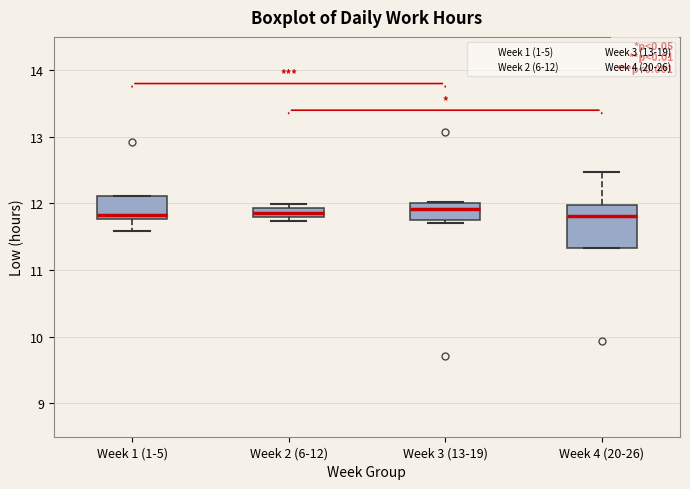

Where is the upper edge of the box for Week 4 (20-26) on the y-axis? The values are not printed on the chart, so give them approximately, as read against the axis.

12.0